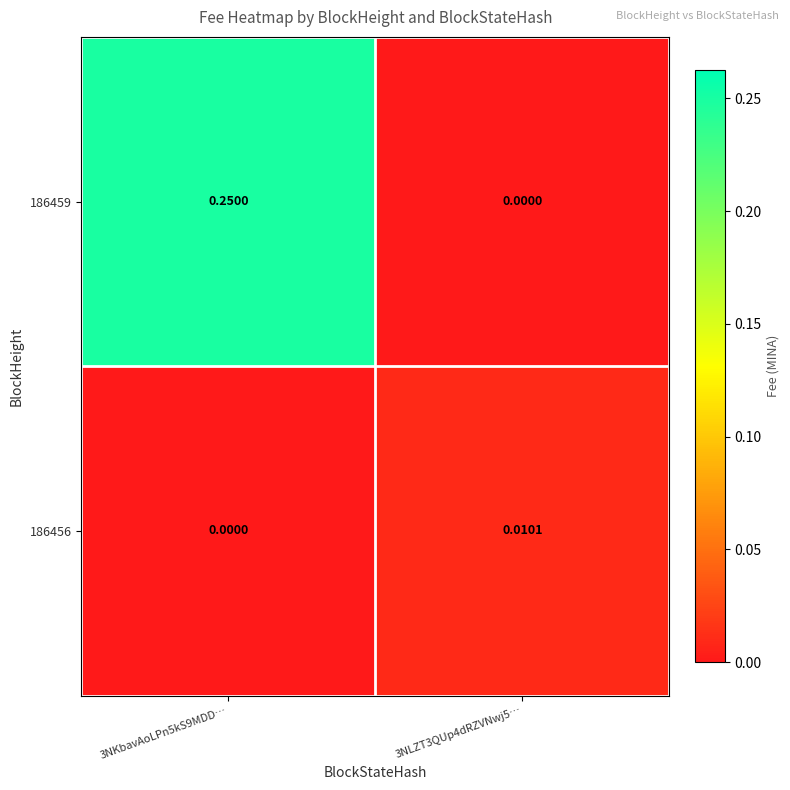

Is the value of 186456 at 3NLZT3QUp4dRZVNwj5… greater than the value of 186459 at 3NKbavAoLPn5kS9MDD…?

No